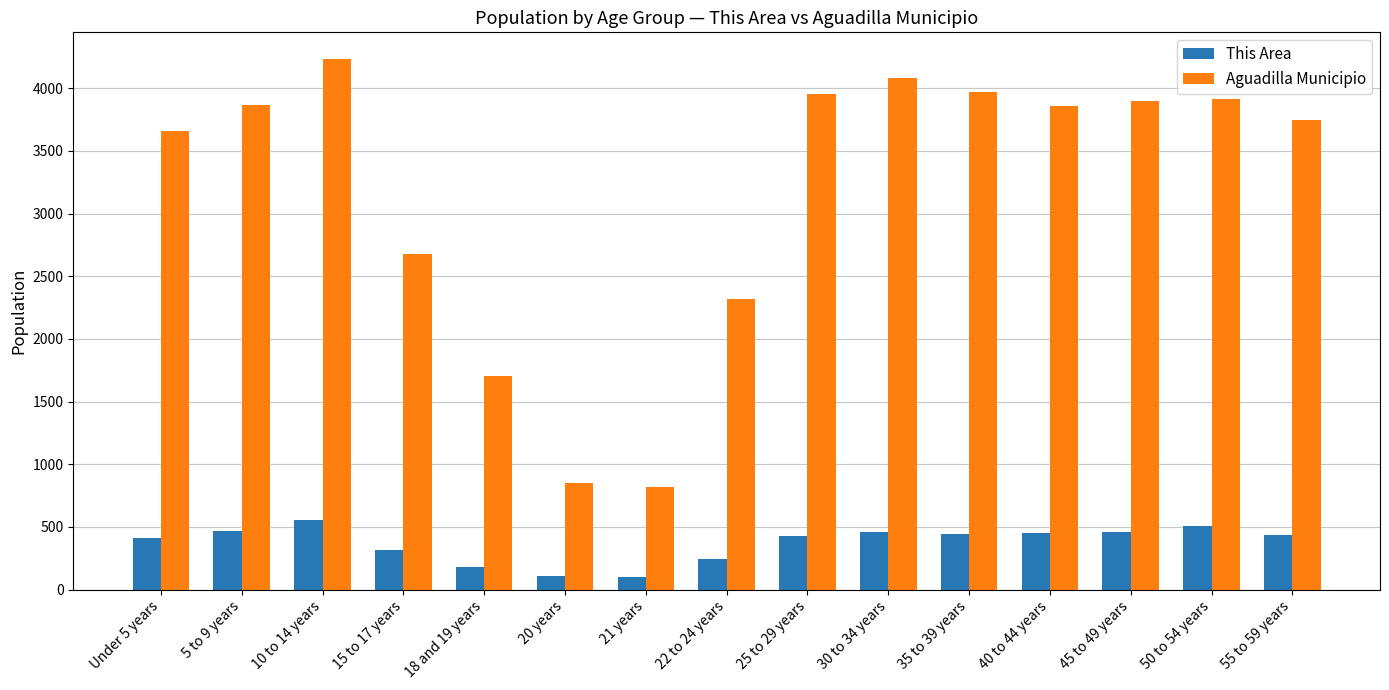

What position from the right is 10 to 14 years?

13